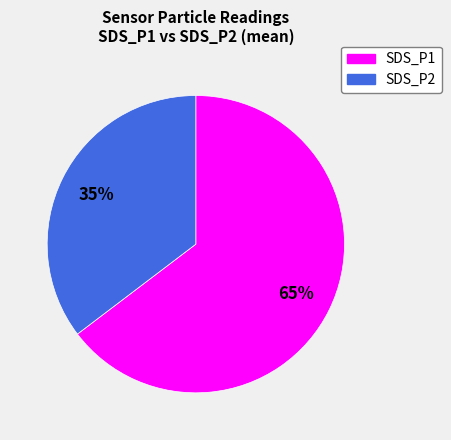

To the nearest percent, what percentage of the pie is SDS_P2?

35%